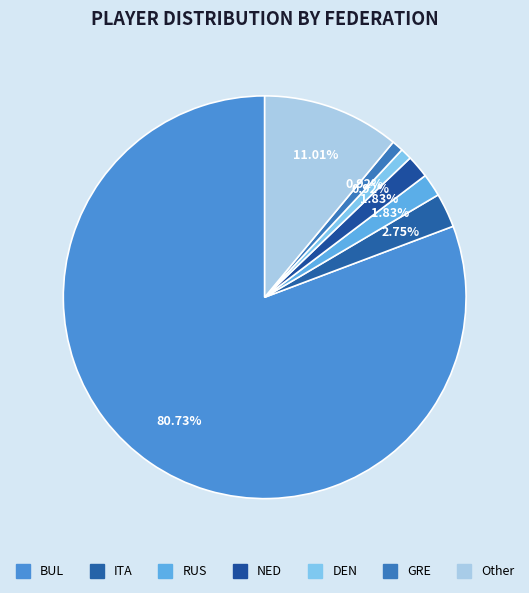

Rank the categories by value from highest to lowest.

BUL, Other, ITA, RUS, NED, DEN, GRE